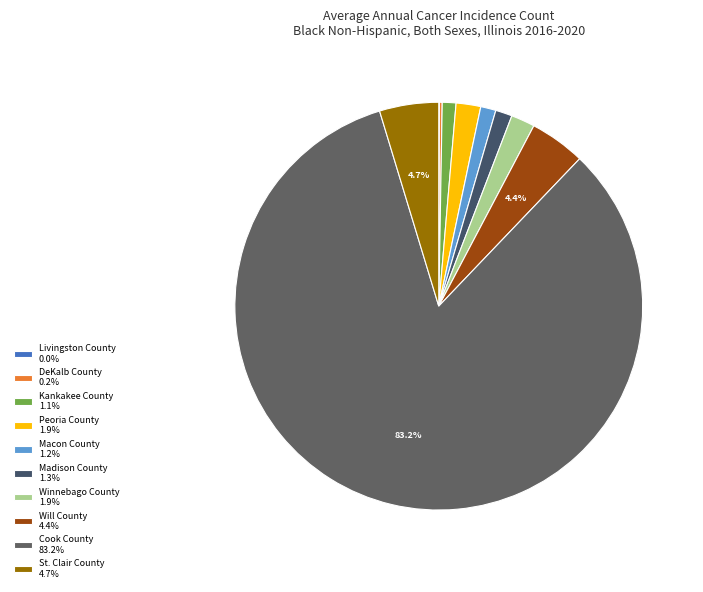

Is the sum of DeKalb County and Peoria County greater than half?

No